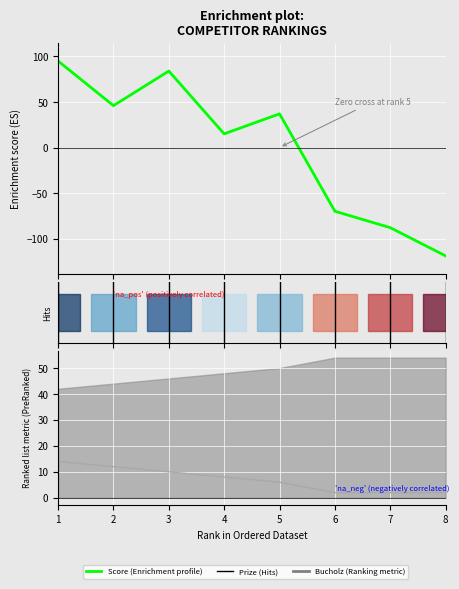

What is the value of the Score point at the 6th from the left?

-70